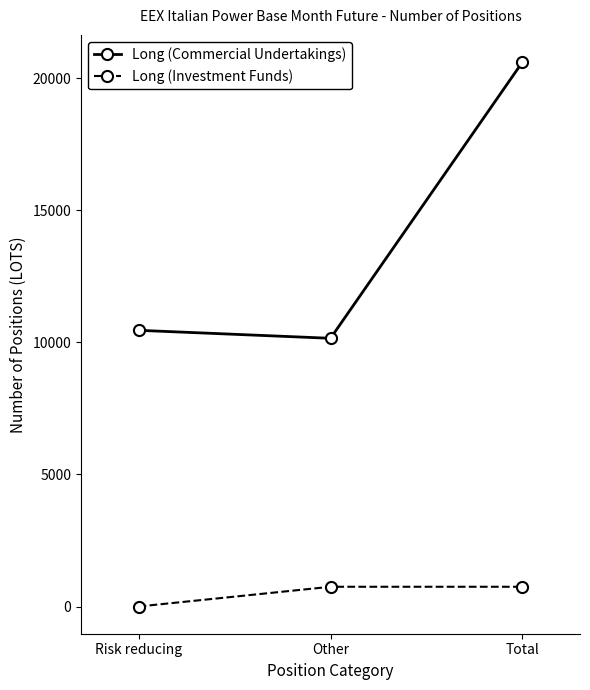

Is the value of Long (Commercial Undertakings) at Risk reducing greater than the value of Long (Investment Funds) at Other?

Yes